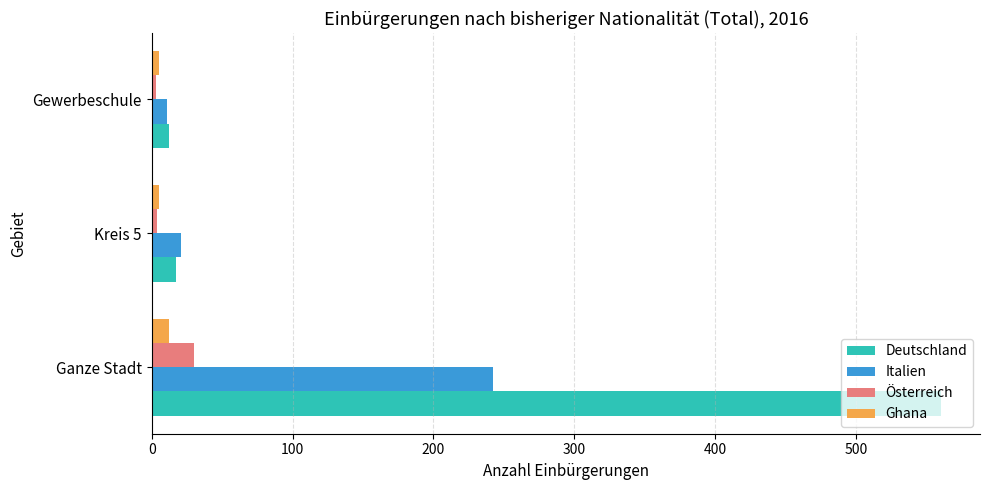

Count the number of categories in the chart.

3